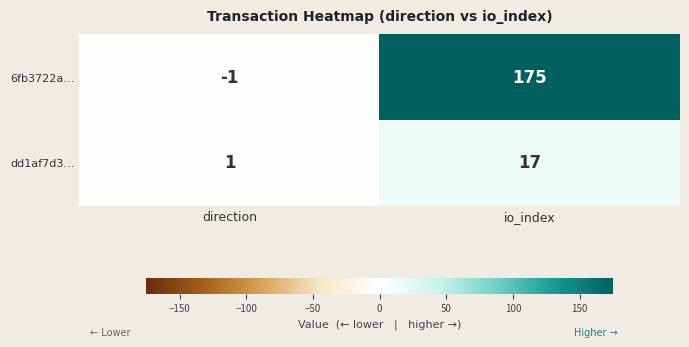

How many data points in dd1af7d3… are less than 17?

1